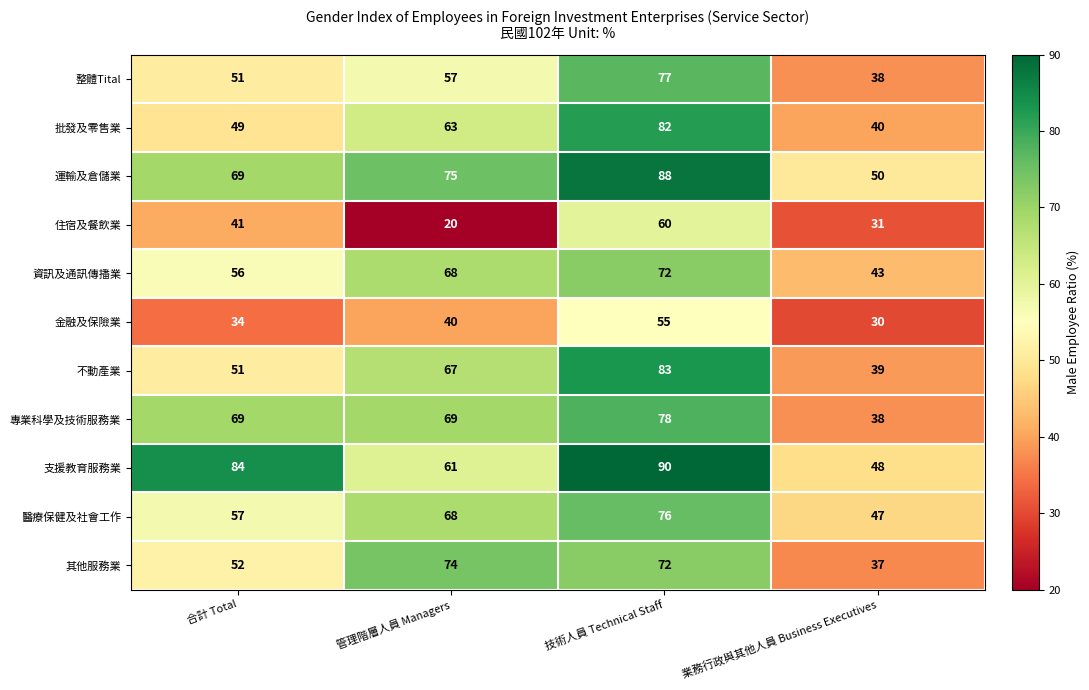

Which category has the highest value across all series?

技術人員 Technical Staff